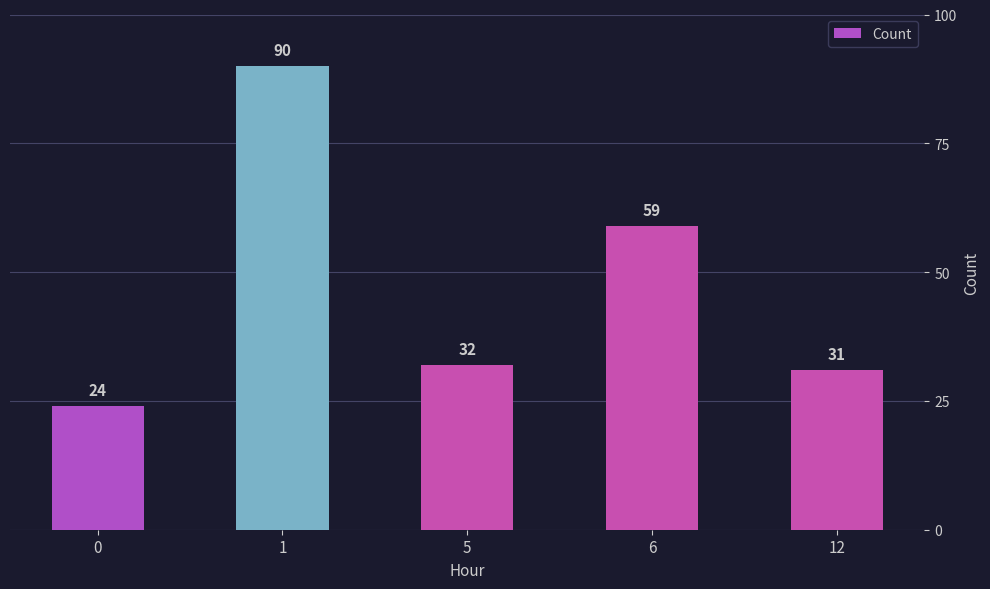

Which has a higher value, 1 or 12?

1